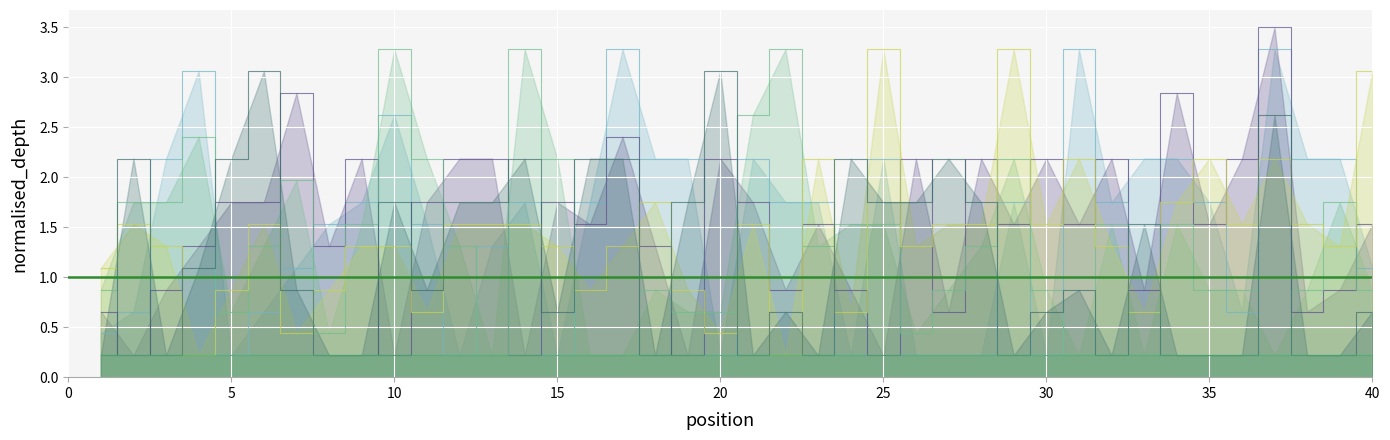

What is the total value across all series at 9?

7.0